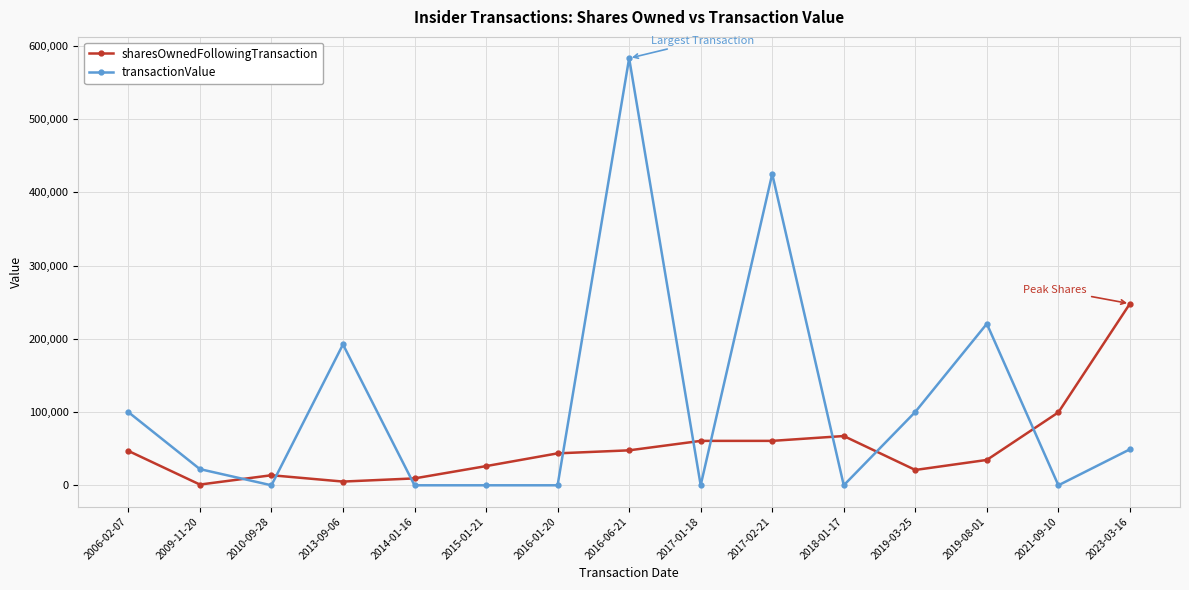

Which series changed the most between 2013-09-06 and 2023-03-16?

sharesOwnedFollowingTransaction